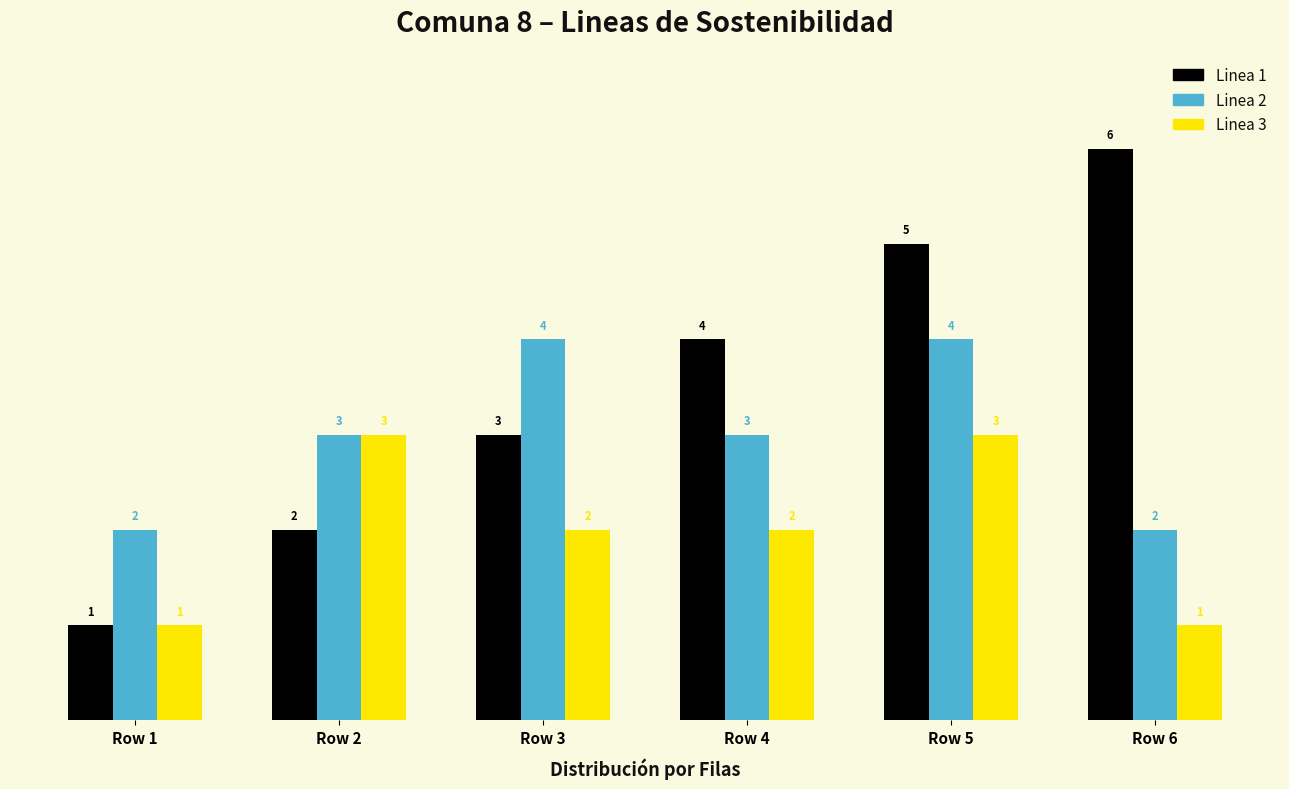

What is the average value of the Linea 1 series?

4